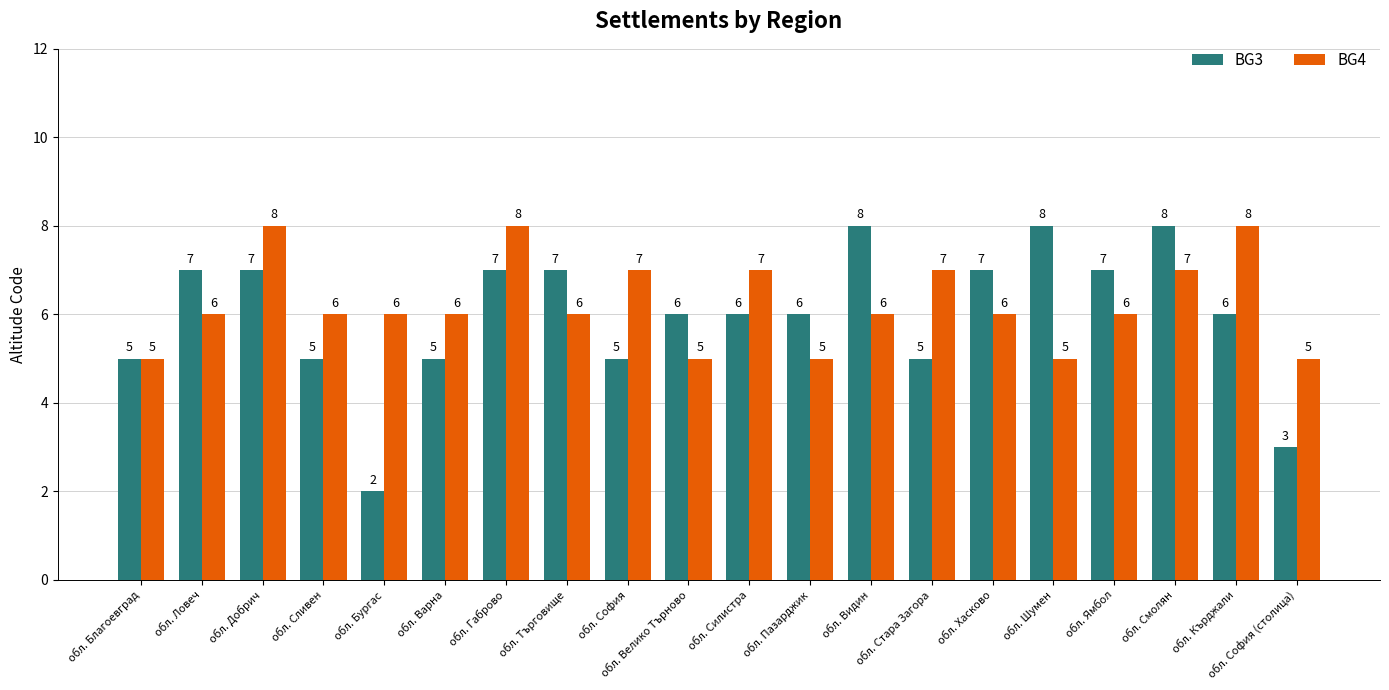

What value does the BG3 series have at обл. Варна?

5